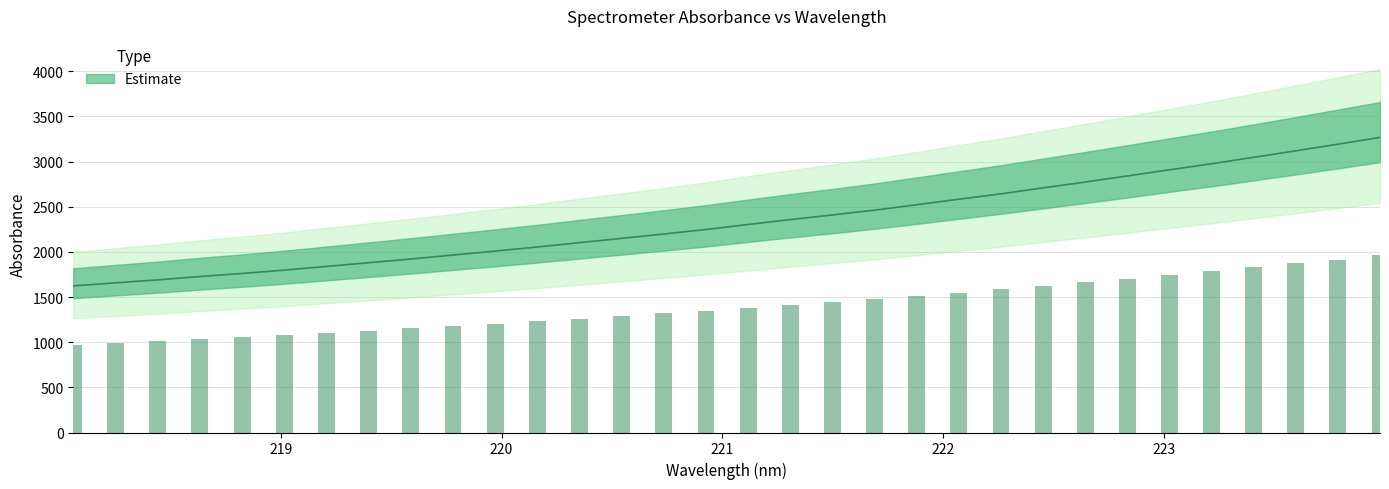

What is the change in value from 219.3979 to 222.8355?

+961.1